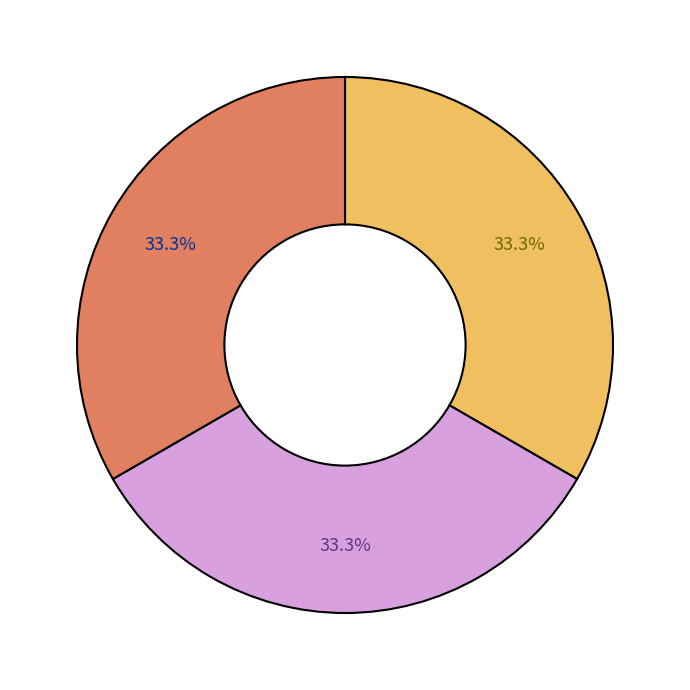

Does any single category account for the majority?

No